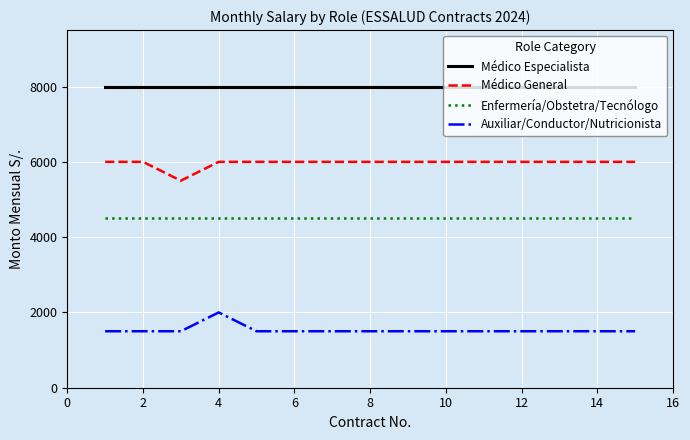

Rank the series by their average value, from highest to lowest.

Médico Especialista, Médico General, Enfermería/Obstetra/Tecnólogo, Auxiliar/Conductor/Nutricionista